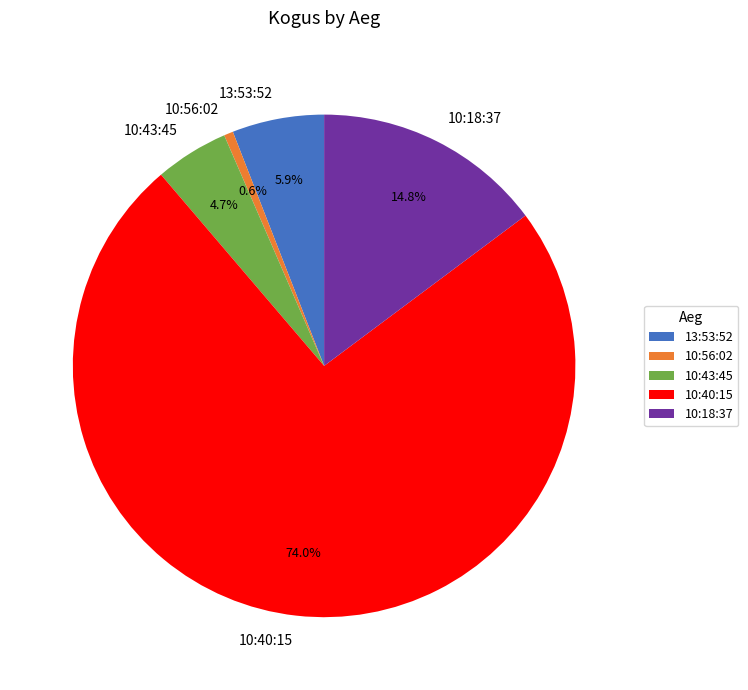

To the nearest percent, what portion does 10:40:15 represent?

74%